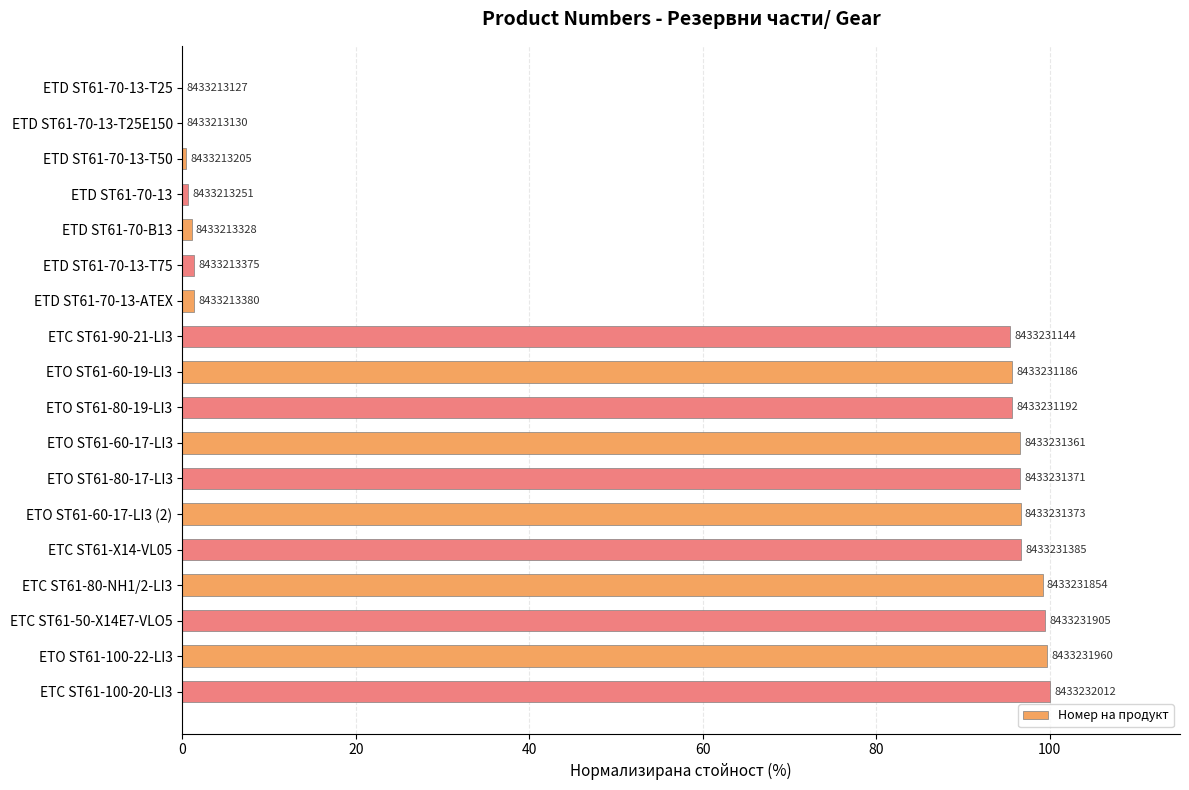

How many positive values are there?

17